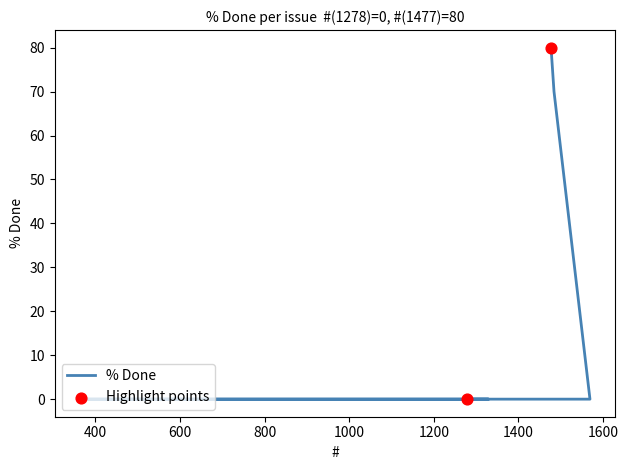

Between 364 and 1329, which is larger?

364